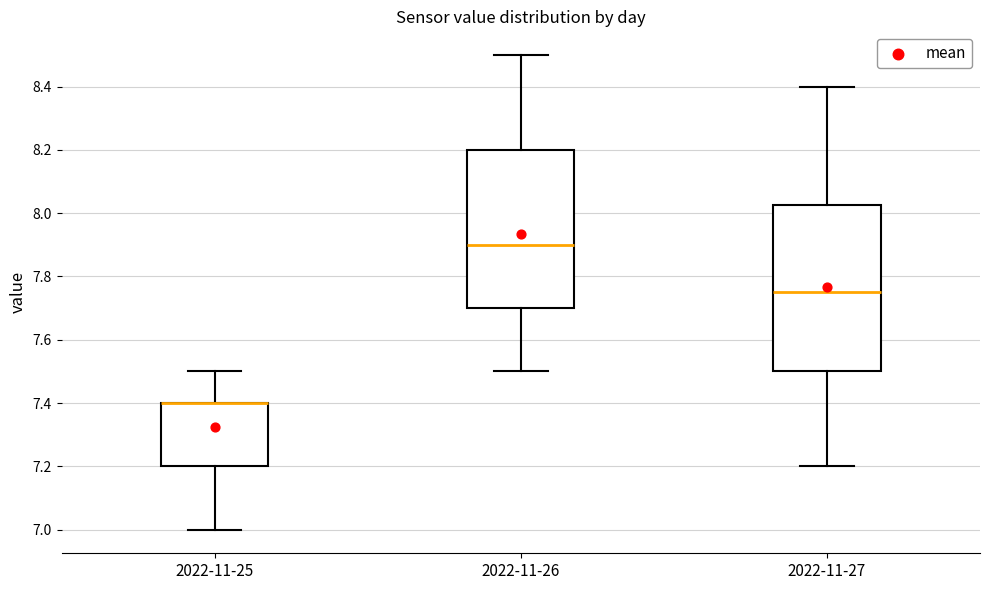

Reading left to right, read every box against the y-axis: the position of its median line, the range the box covers, and the ends of its whiskers. The values are not printed on the chart, so give them approximately, as read against the axis.

2022-11-25: median 7.40 (drawn on the box's upper edge), box 7.20 to 7.40, whiskers 7.00 to 7.50
2022-11-26: median 7.90, box 7.70 to 8.20, whiskers 7.50 to 8.50
2022-11-27: median 7.76, box 7.50 to 8.02, whiskers 7.20 to 8.40